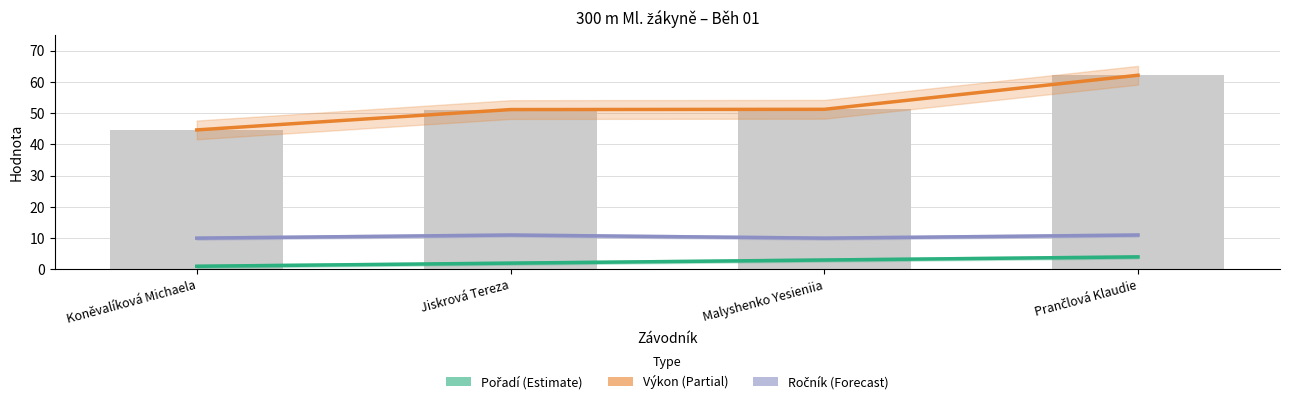

What are all the series names shown in the legend?

Pořadí, Výkon, Ročník